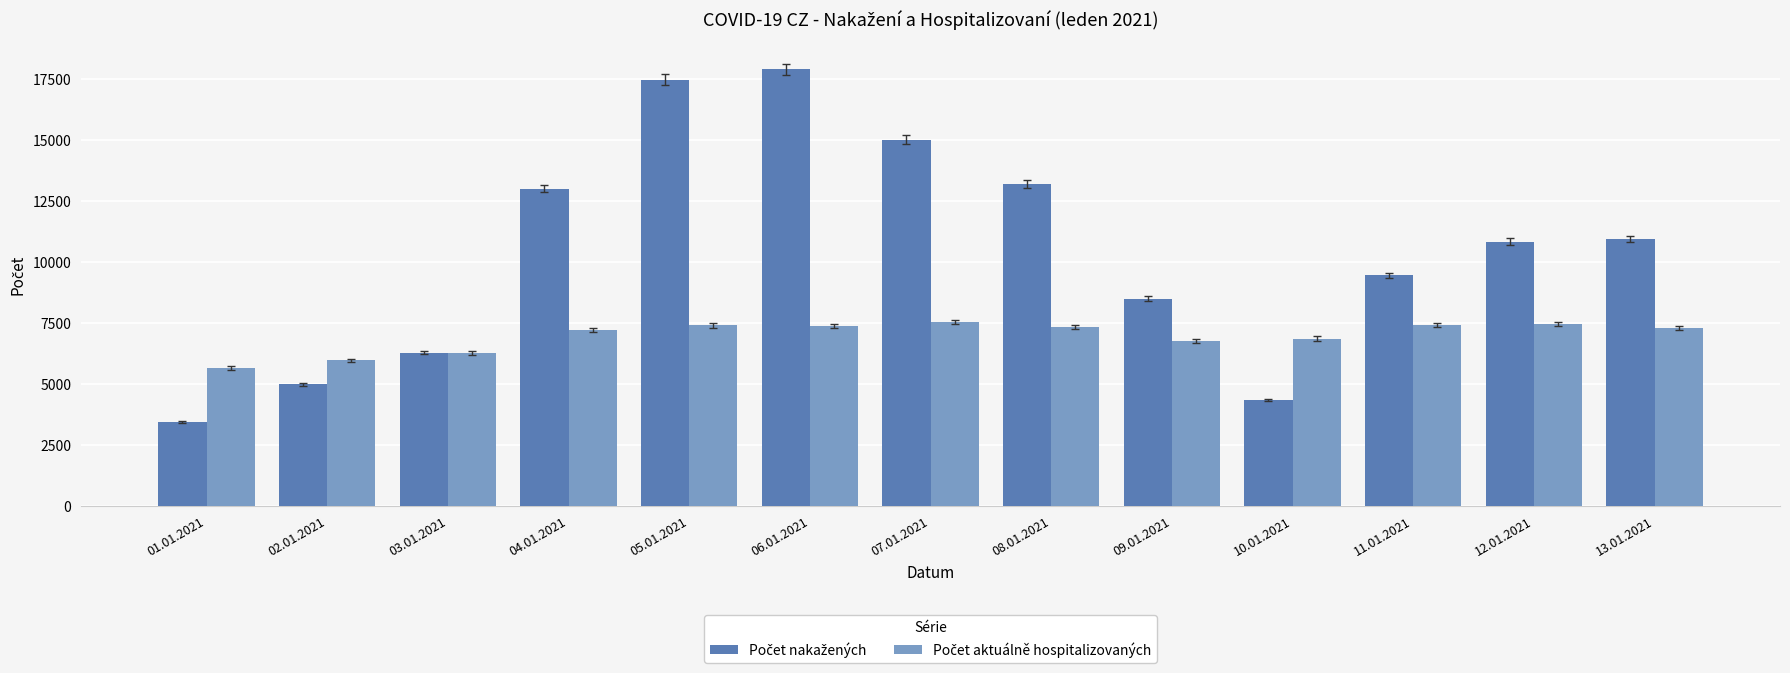

Does the chart contain stacked bars?

No